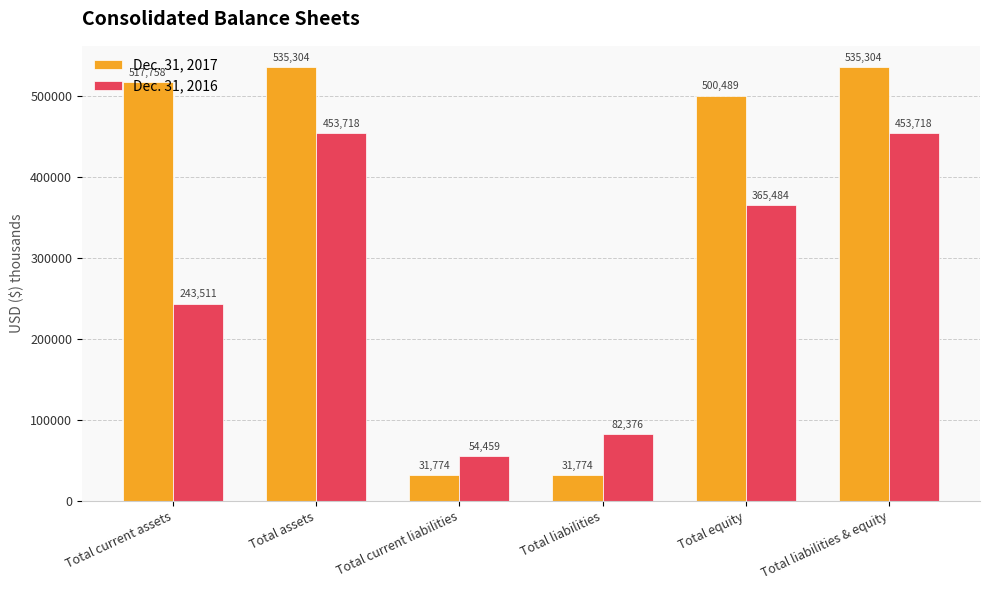

Between Total assets and Total liabilities, which series saw the biggest shift?

Dec. 31, 2017